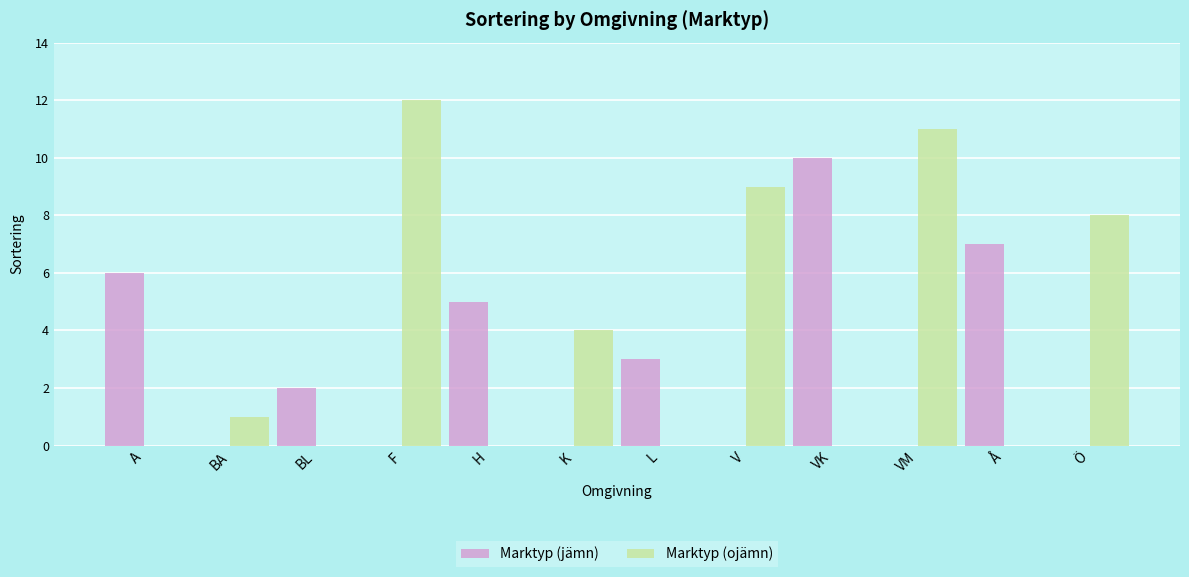

Is the value of Marktyp (jämn) at VM greater than the value of Marktyp (ojämn) at VM?

No